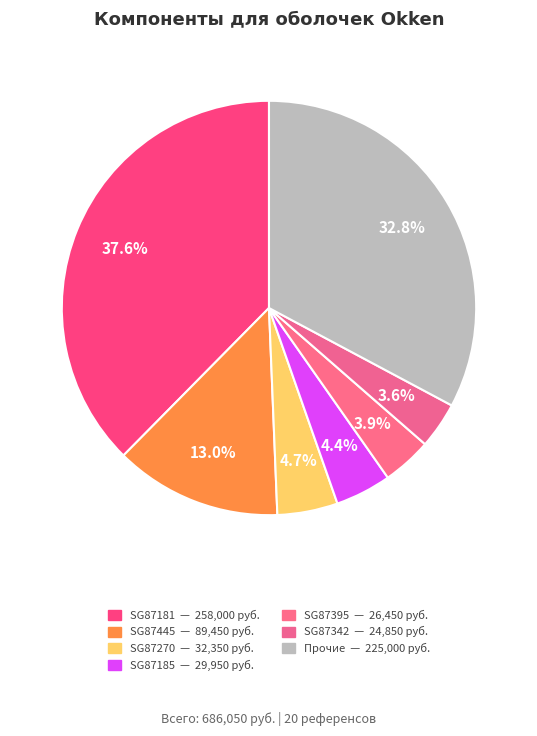

How many slices are in this pie chart?

7